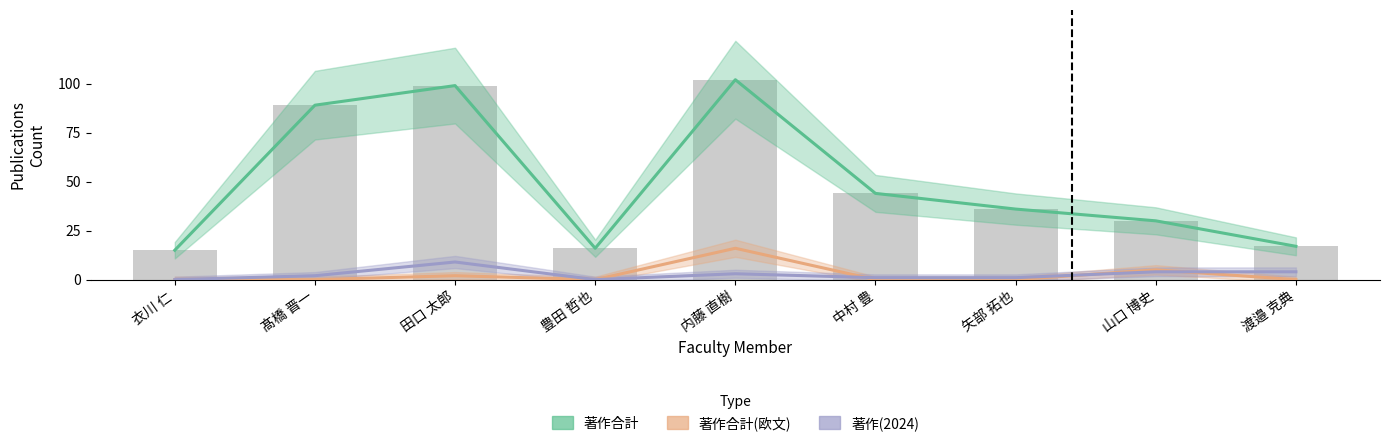

What is the label of the 4th bar from the right?

中村 豊